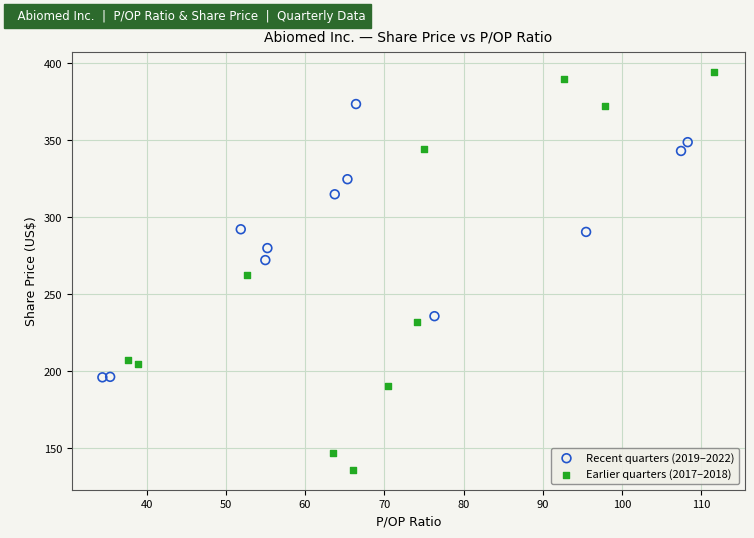

Which series has the widest spread of Y values?

Earlier quarters (2017–2018)